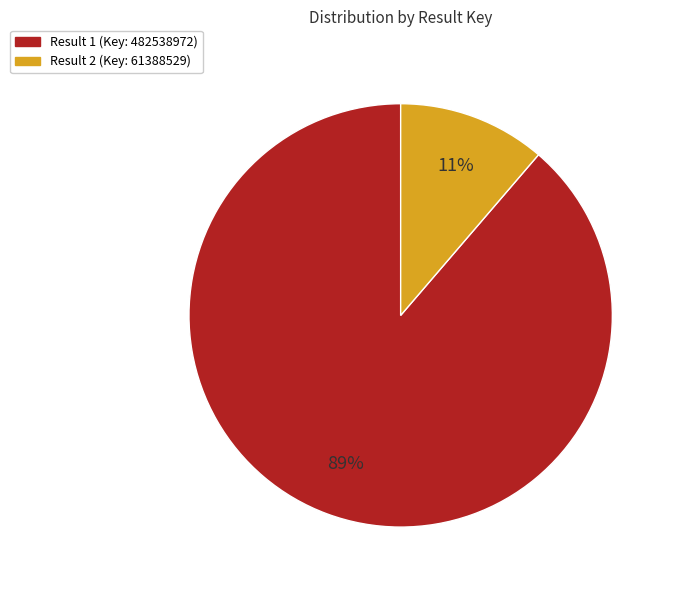

Is the sum of Result 2 (Key: 61388529) and Result 1 (Key: 482538972) greater than half?

Yes